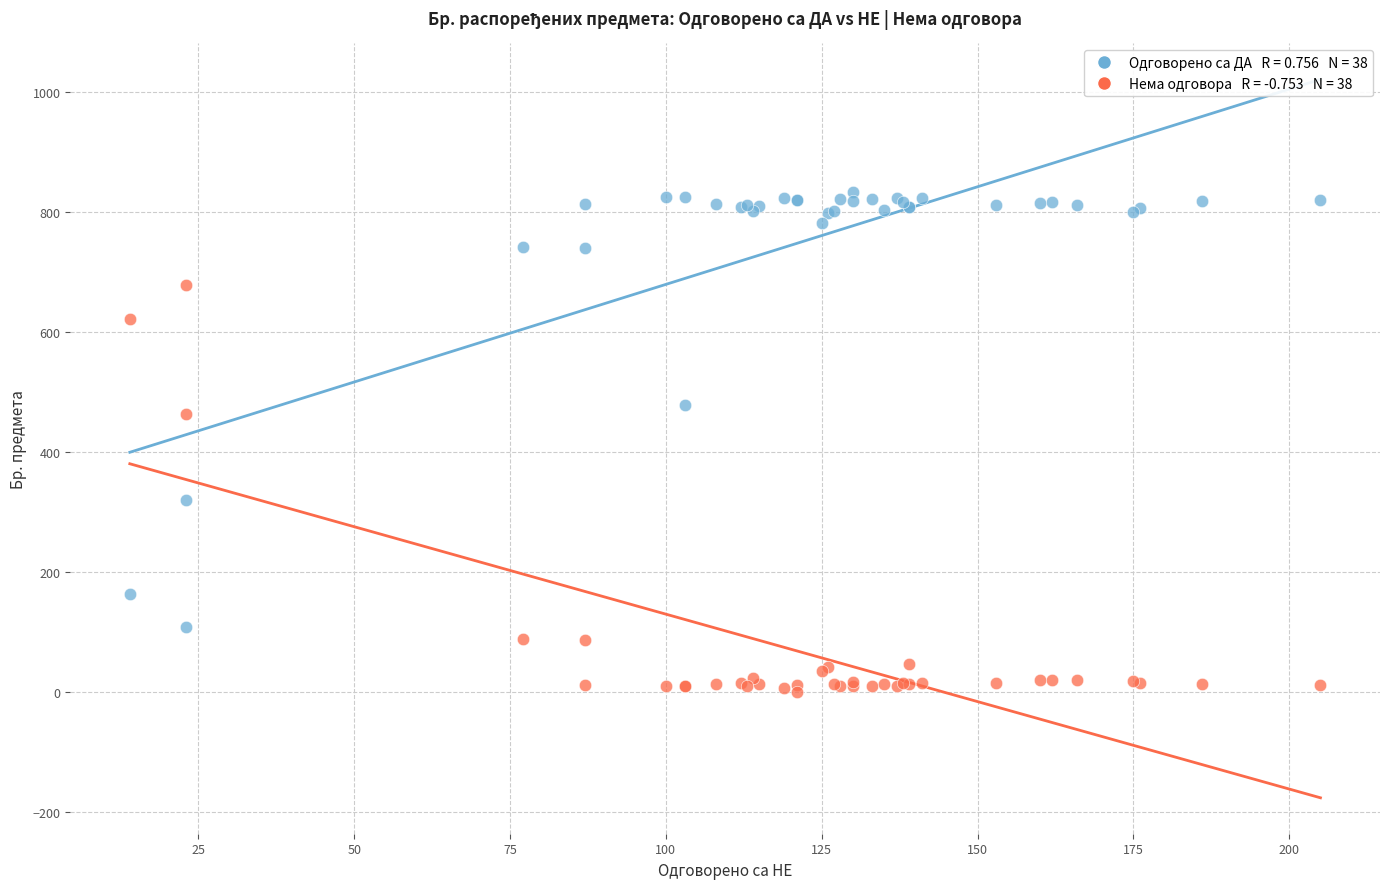

Across all series, what Y value is closest to 416?

464